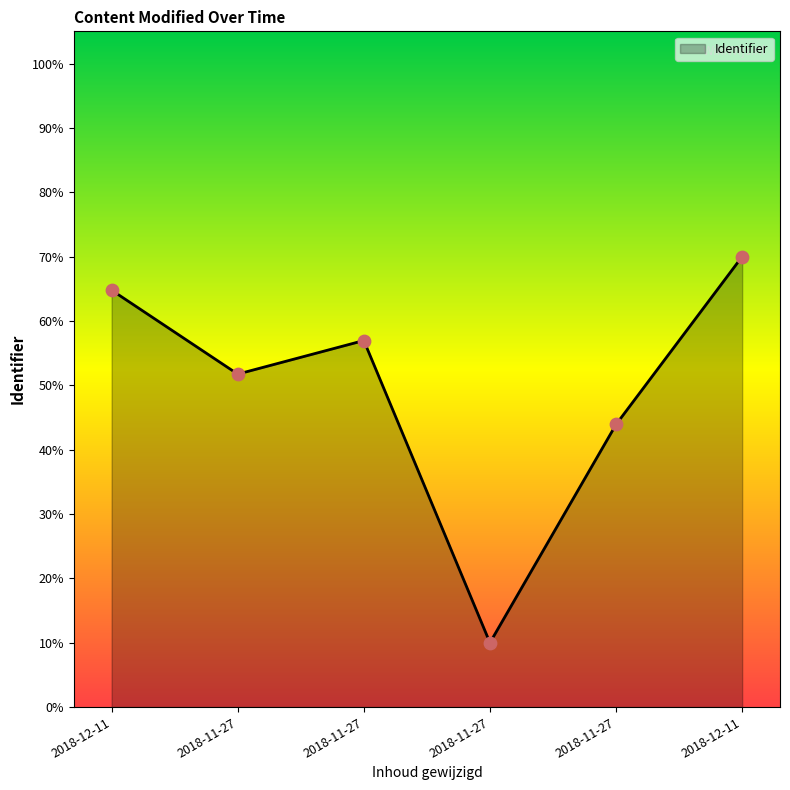

What is the change in value from 2018-11-27 to 2018-12-11?

+0.2